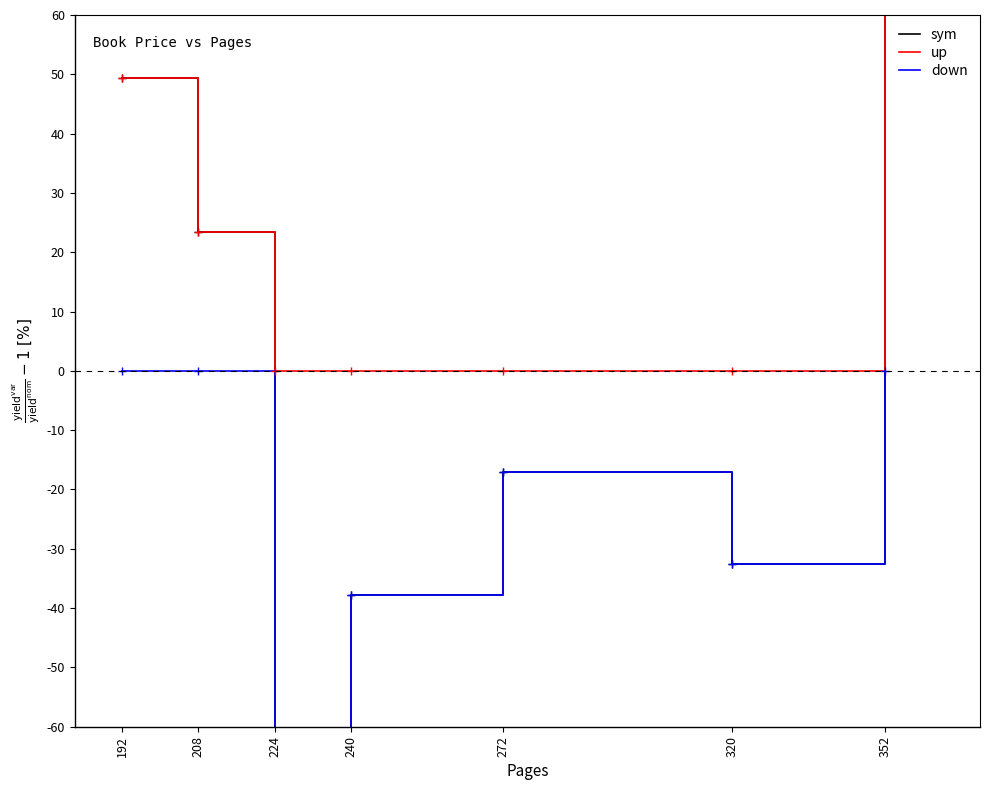

At how many categories does at least one series exceed 0?

3